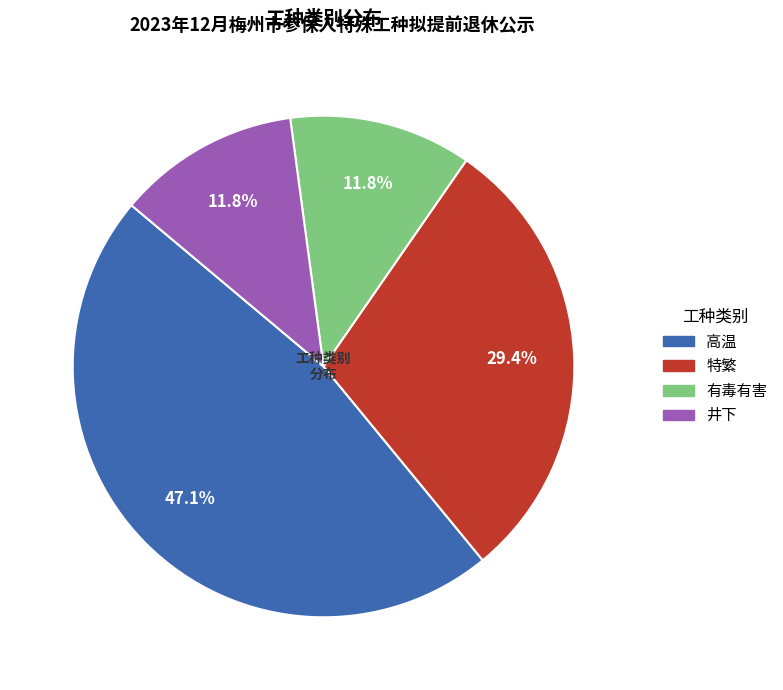

Combined, what portion of the pie is 高温 and 有毒有害?

58.8%